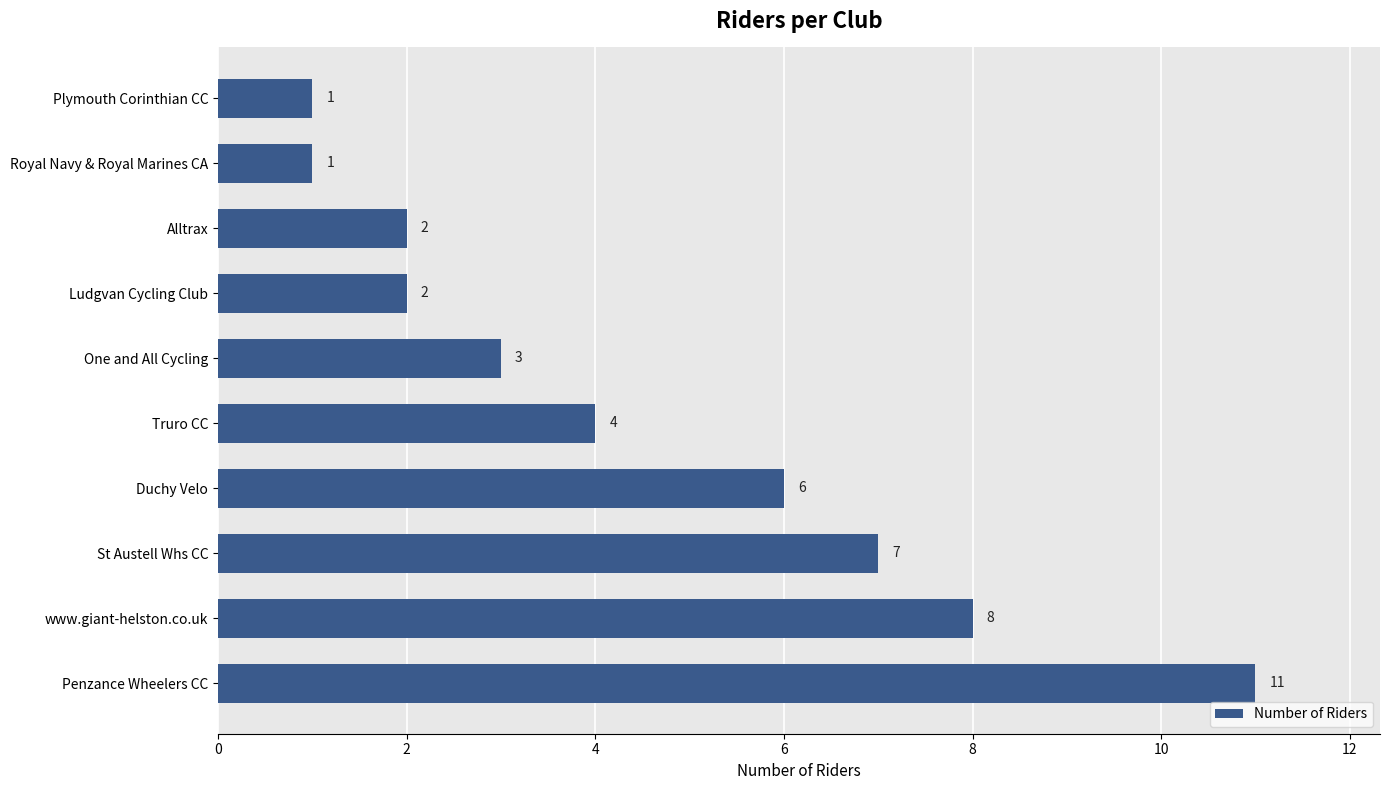

What is the sum of the values at Ludgvan Cycling Club and www.giant-helston.co.uk?

10